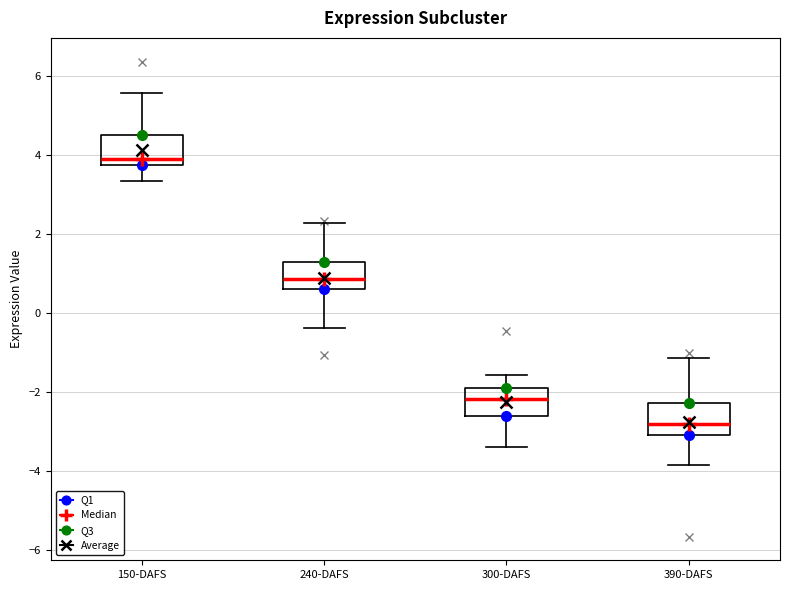

Reading left to right, read every box against the y-axis: the position of its median line, the range the box covers, and the ends of its whiskers. The values are not printed on the chart, so give them approximately, as read against the axis.

150-DAFS: median 3.8 (just above the box's lower edge), box 3.8 to 4.6, whiskers 3.4 to 5.6
240-DAFS: median 0.8, box 0.6 to 1.2, whiskers -0.4 to 2.2
300-DAFS: median -2.2, box -2.6 to -1.8, whiskers -3.4 to -1.6
390-DAFS: median -2.8, box -3.0 to -2.2, whiskers -3.8 to -1.2